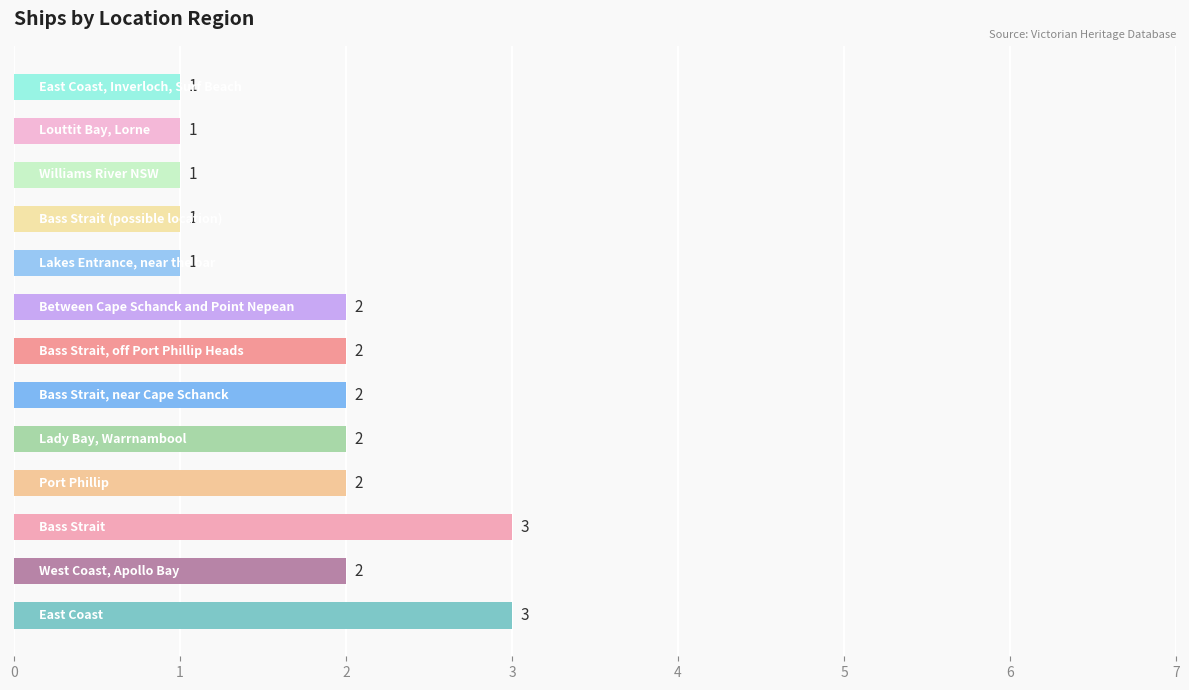

How many values are between 1 and 2?

11